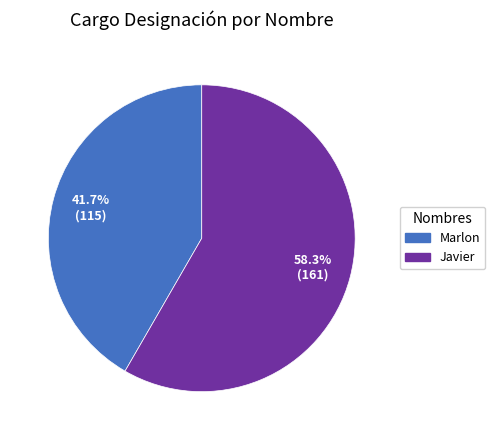

The Marlon slice represents 27% of the pie. True or false?

False